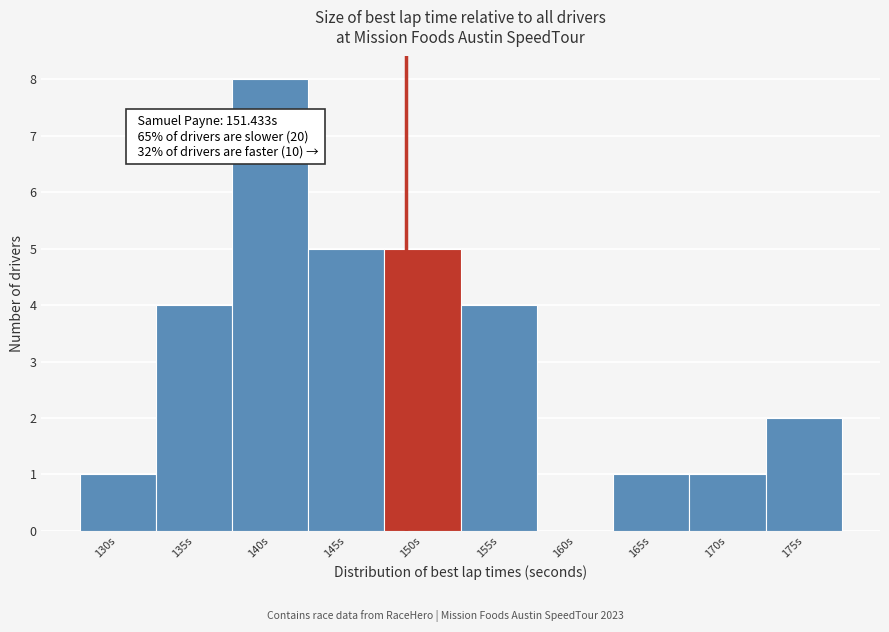

Reading left to right, what are all the values shown in this chart?

130s=1	135s=4	140s=8	145s=5	150s=5	155s=4	160s=0	165s=1	170s=1	175s=2